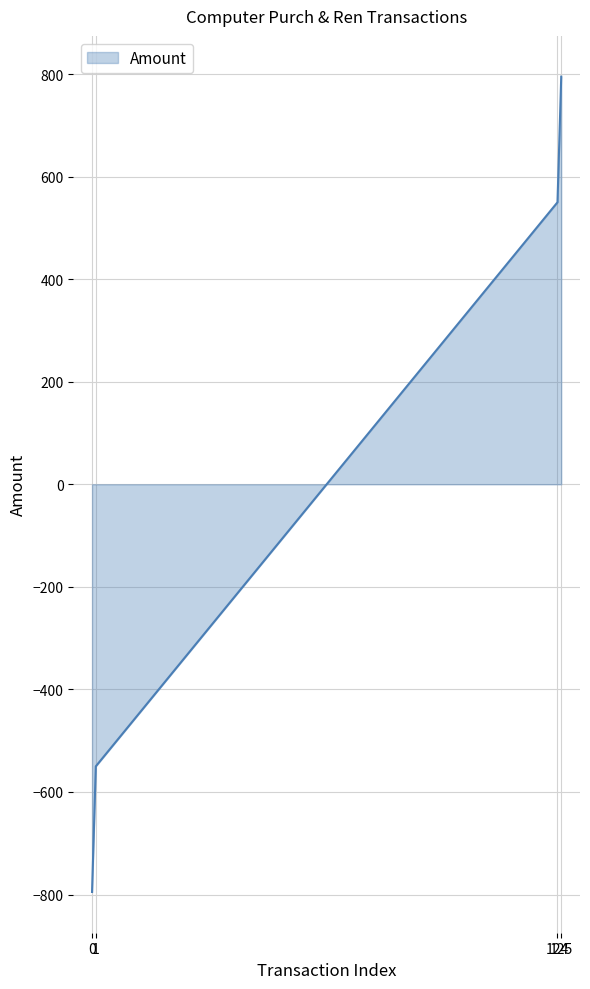

What is the minimum value shown in the chart?

-795